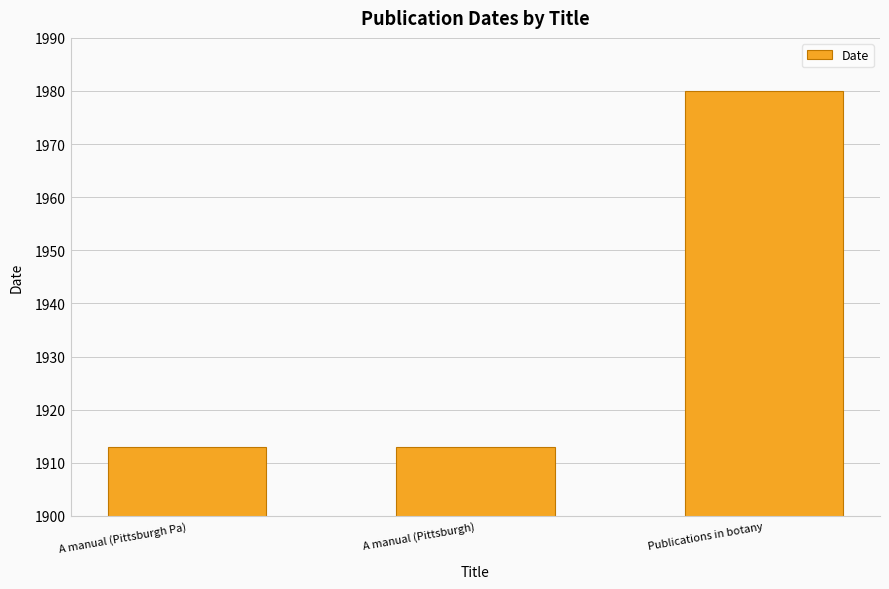

What is the difference between the maximum and minimum values?

67